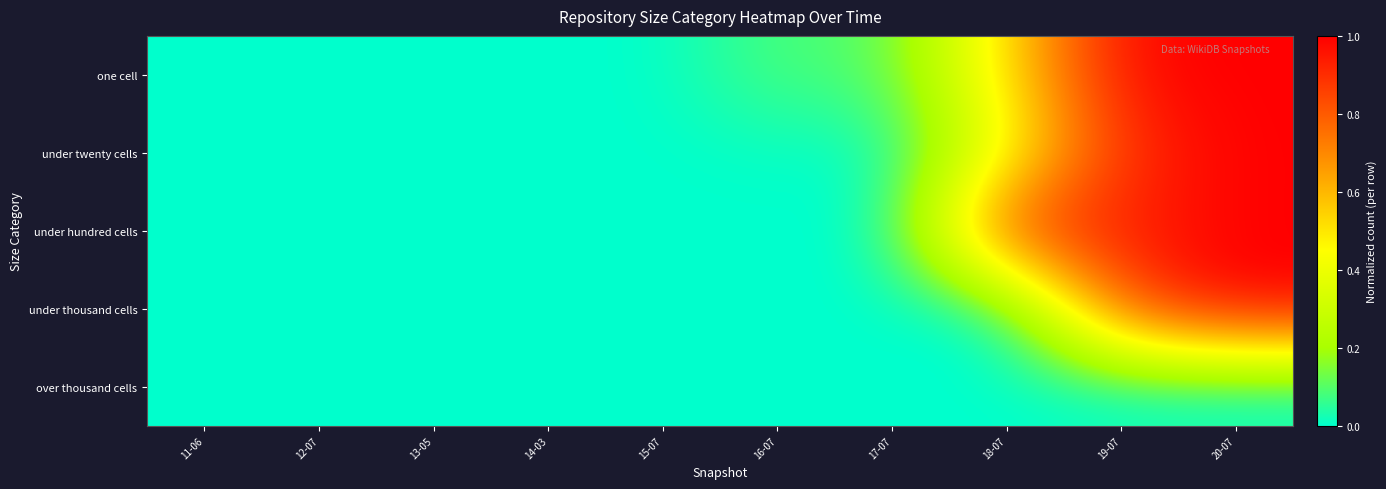

Between 19-07 and 11-06, which is larger?

19-07